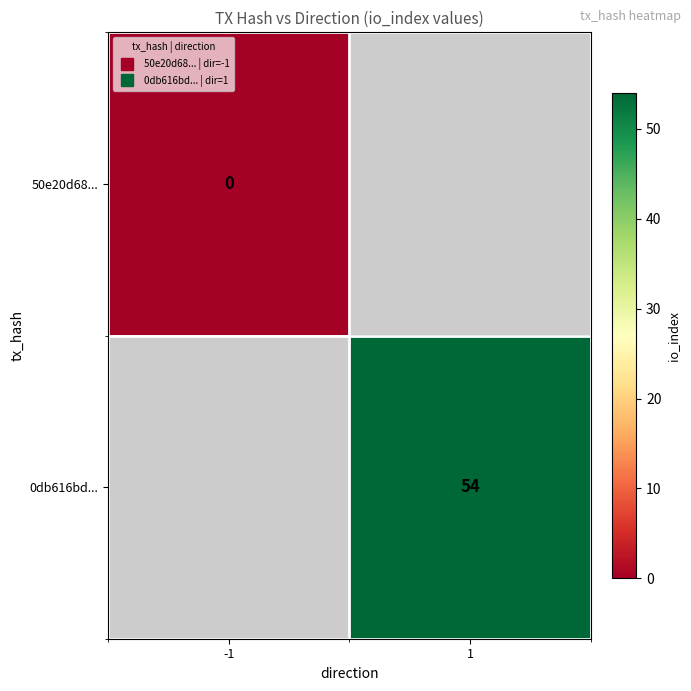

The 0db616bd... series shows 54.0 at 1. True or false?

True